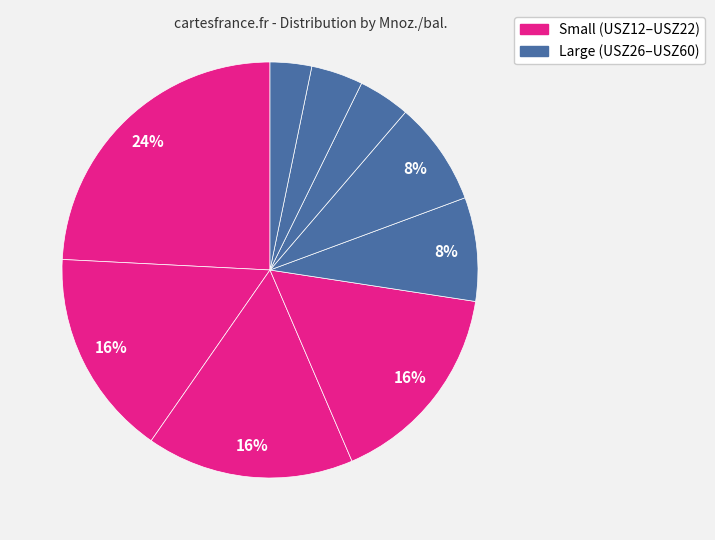

How many segments does this pie chart have?

9